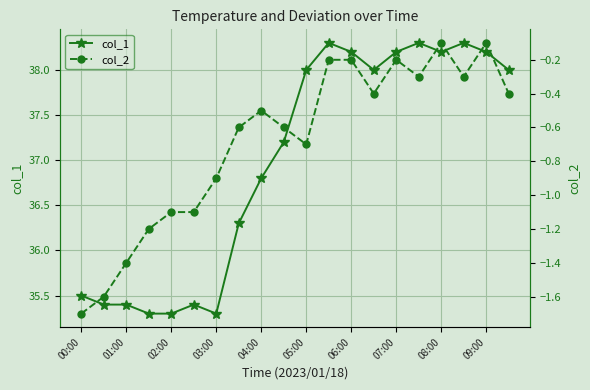

Is it true that col_1 equals 55.2 at 03:00?

False